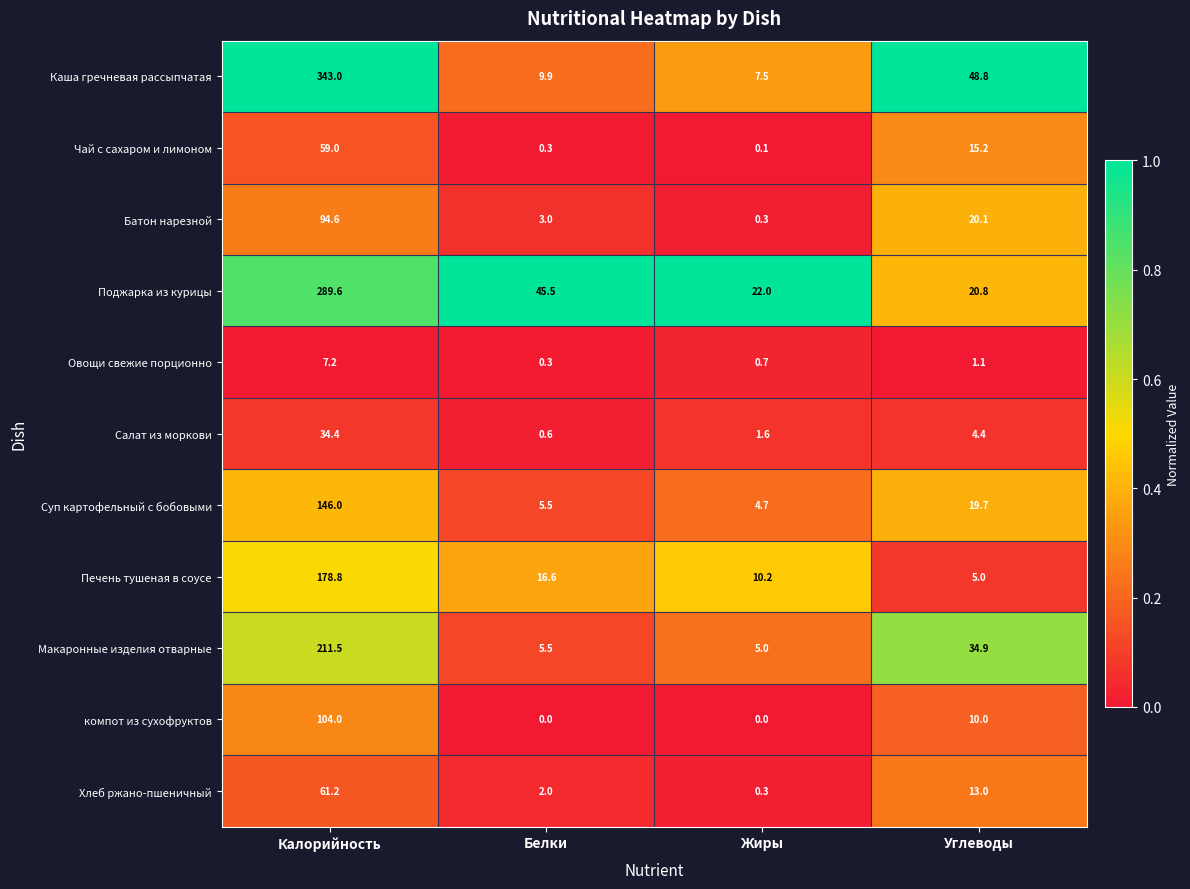

True or false: Хлеб ржано-пшеничный has a value of 95.6 at Калорийность.

False